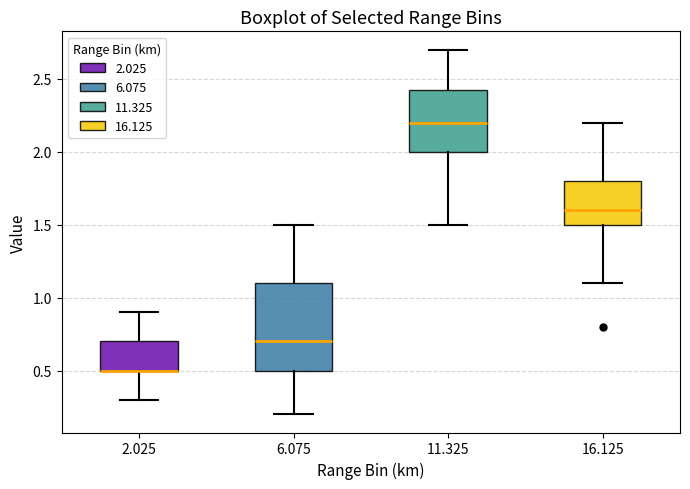

Reading left to right, transcribe this box plot: for each box, give where its median line is, the range the box spans, and where its two whiskers end, as read against the y-axis. The values are not printed on the chart, so give them approximately, as read against the axis.

2.025: median 0.50 (drawn on the box's lower edge), box 0.50 to 0.70, whiskers 0.30 to 0.90
6.075: median 0.70, box 0.50 to 1.10, whiskers 0.20 to 1.50
11.325: median 2.20, box 2.00 to 2.45, whiskers 1.50 to 2.70
16.125: median 1.60, box 1.50 to 1.80, whiskers 1.10 to 2.20